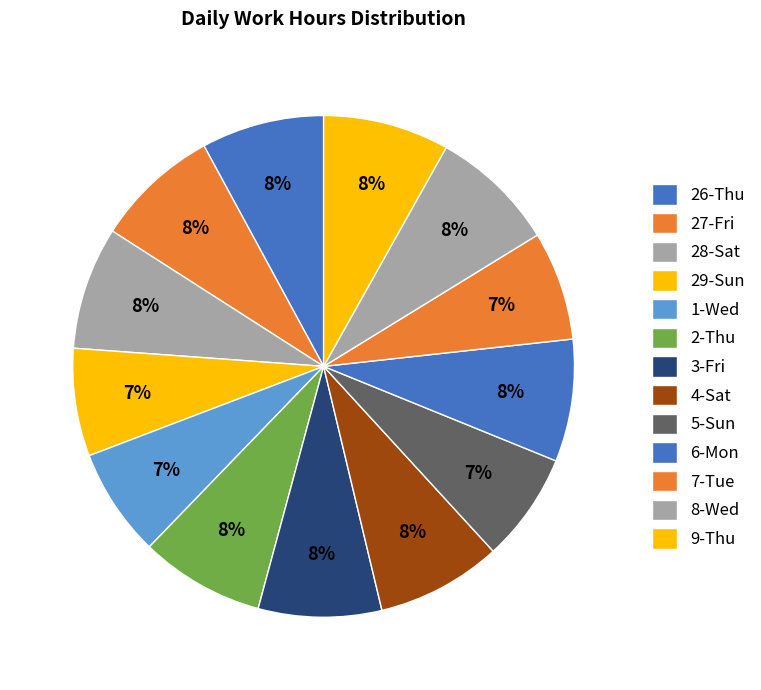

Count the number of slices in the pie.

13